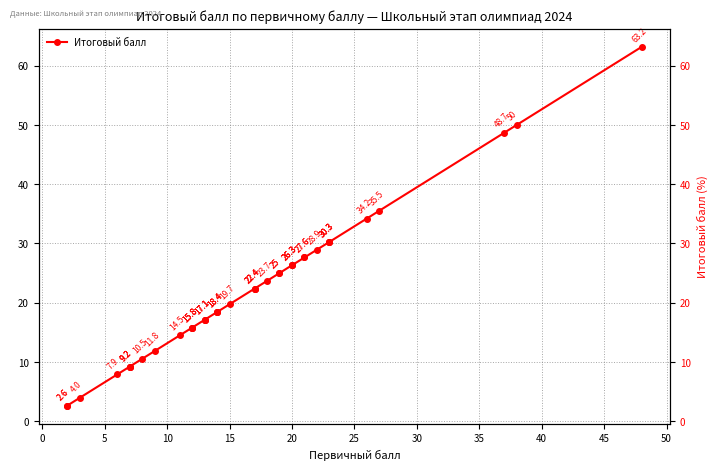

What is the greatest value displayed?

63.2